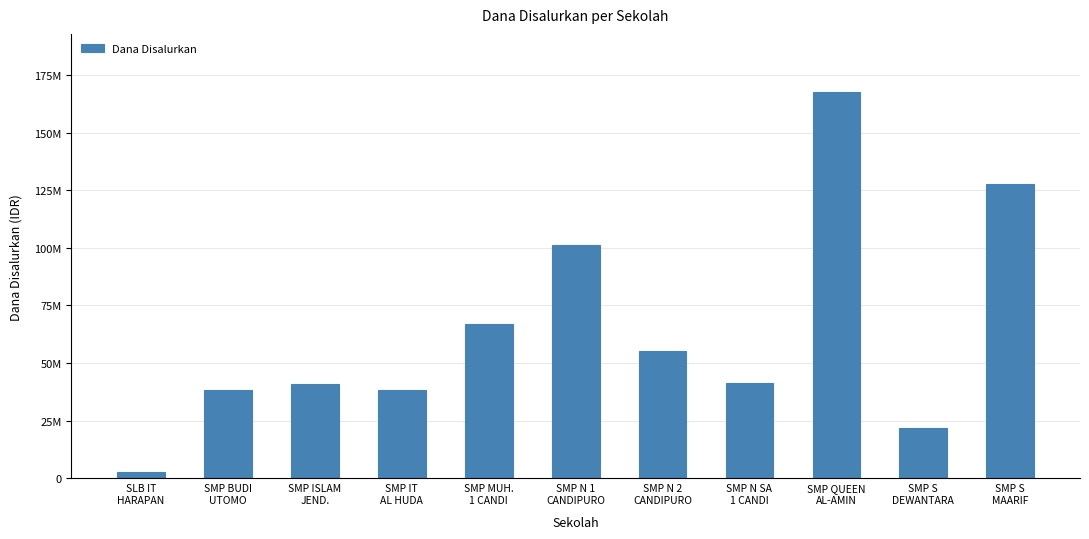

What is the difference between the values at SLB IT
HARAPAN and SMP QUEEN
AL-AMIN?

165000000